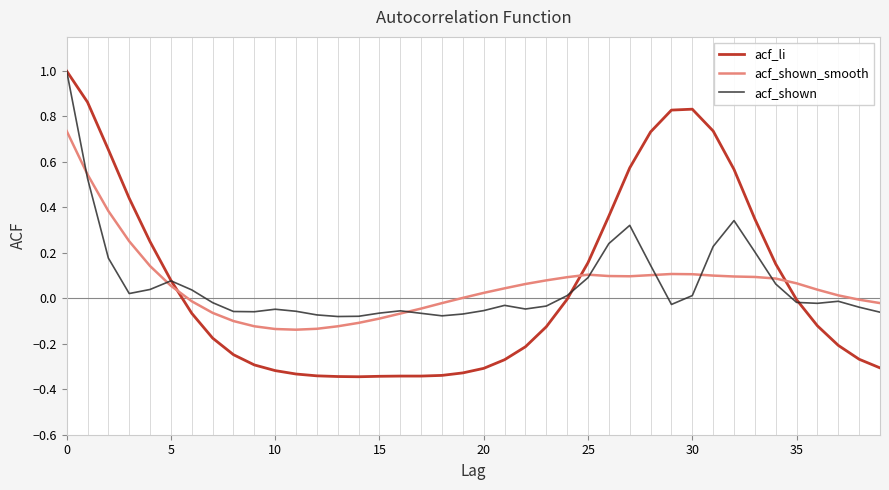

Does the chart display data point markers on the line(s)?

No